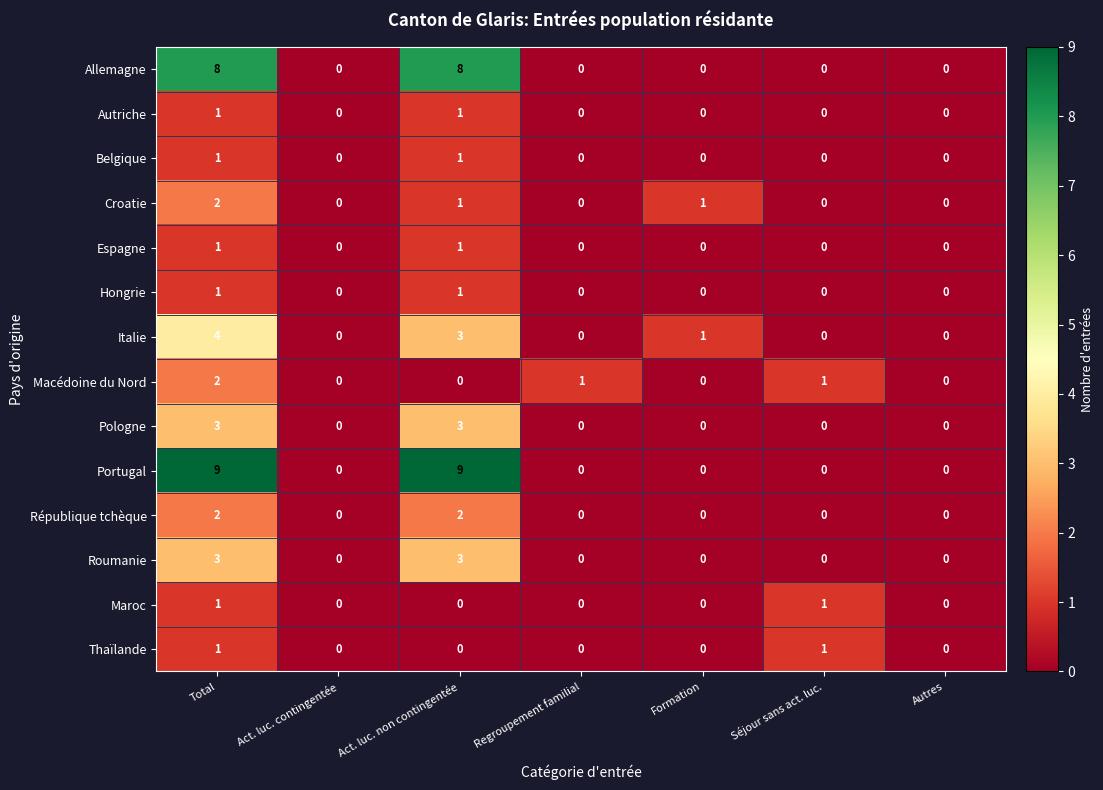

How many Thaïlande values are between 0 and 1?

7